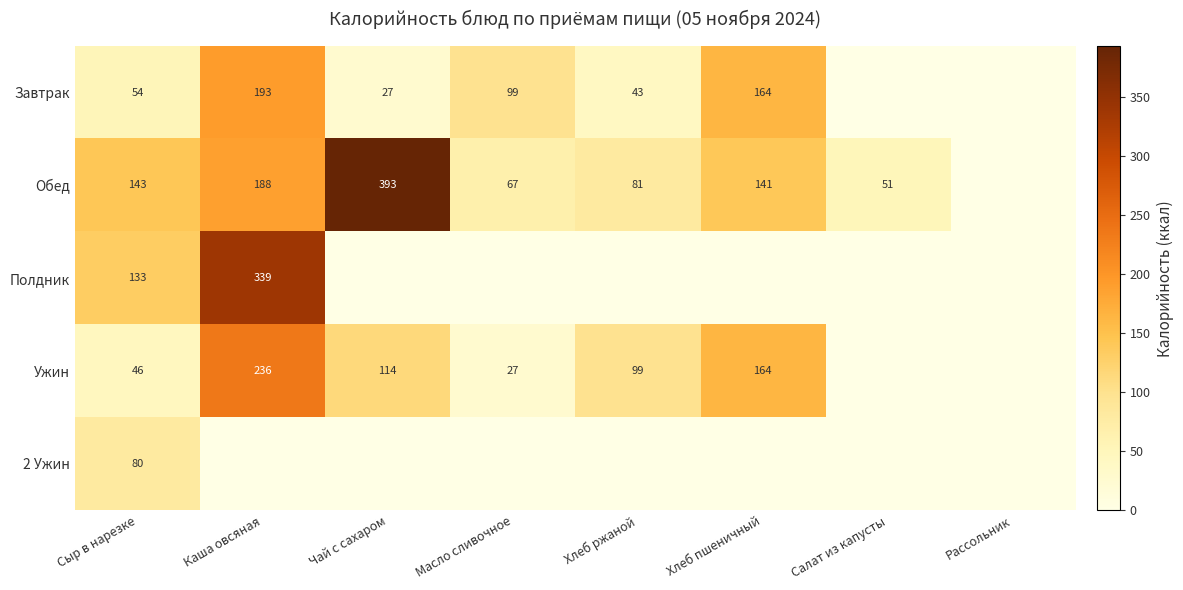

At which category is the sum across all series the highest?

Каша овсяная